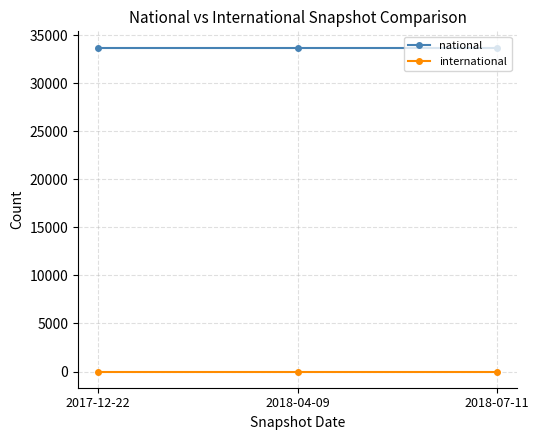

Is the value of international at 2018-04-09 greater than the value of national at 2018-07-11?

No